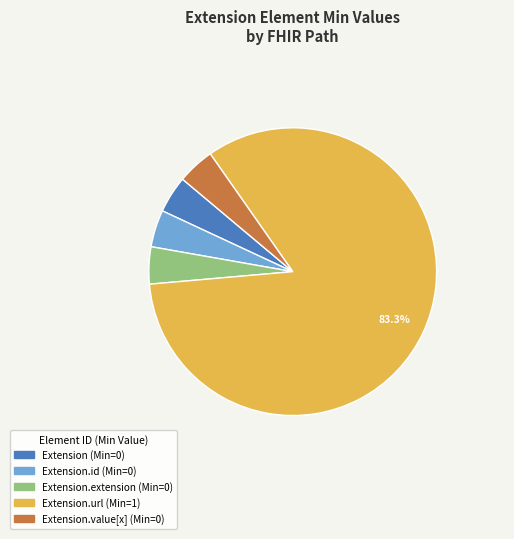

Is there any slice that represents more than half of the pie?

Yes